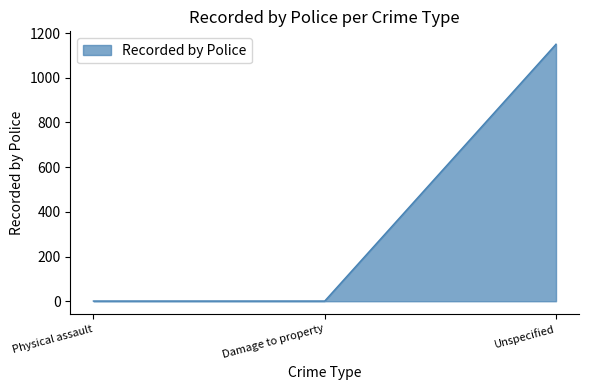

Does the chart have visible grid lines?

No